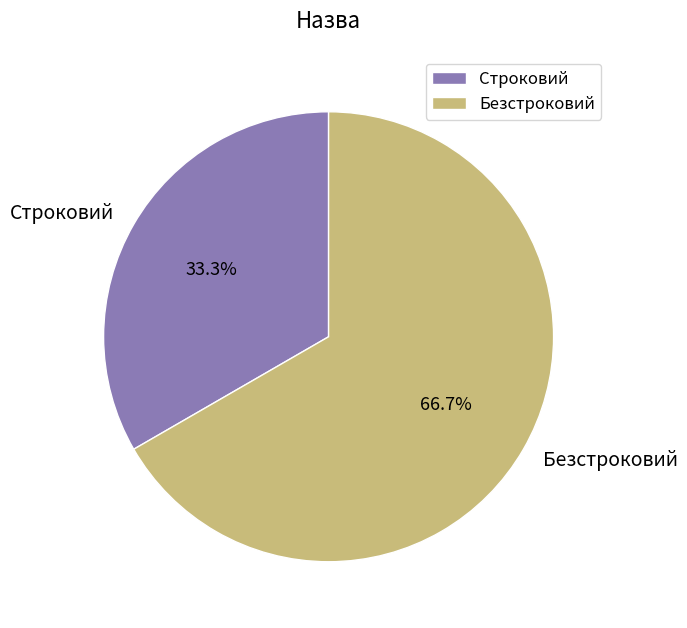

Is the sum of Строковий and Безстроковий greater than half?

Yes